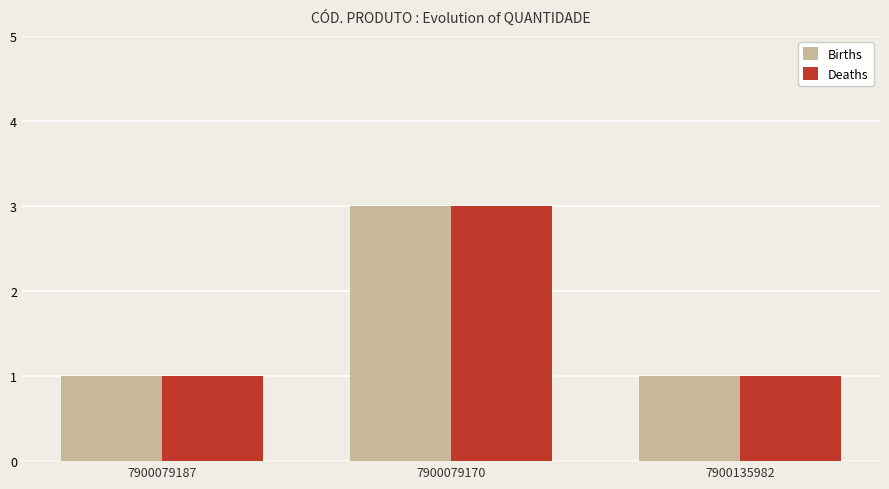

What is the sum of the Births values at 7900135982 and 7900079170?

4